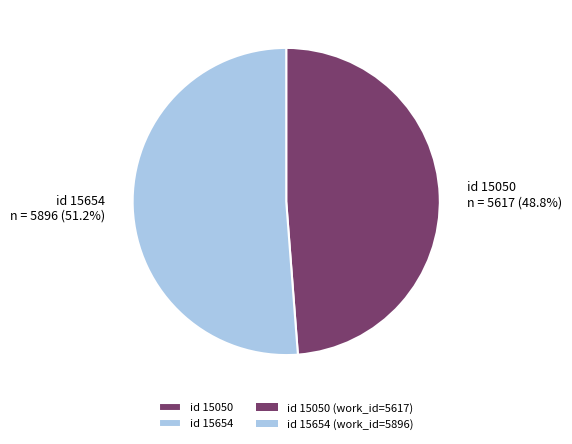

Which category has the smallest portion of the pie?

id 15050